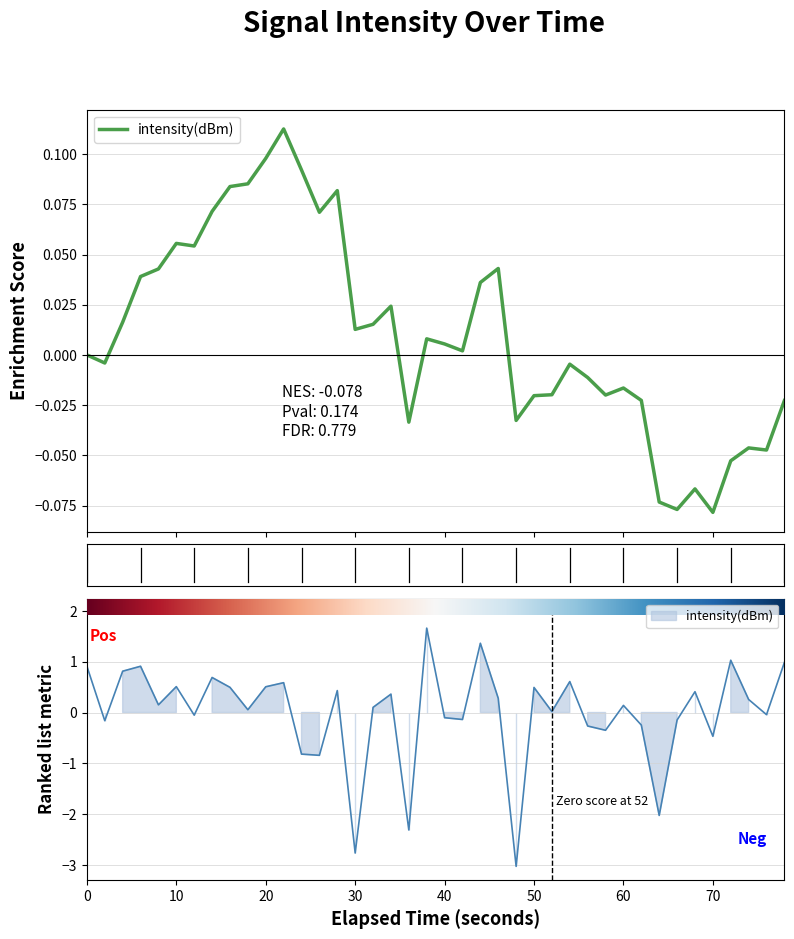

Count the number of values greater than 0.

24